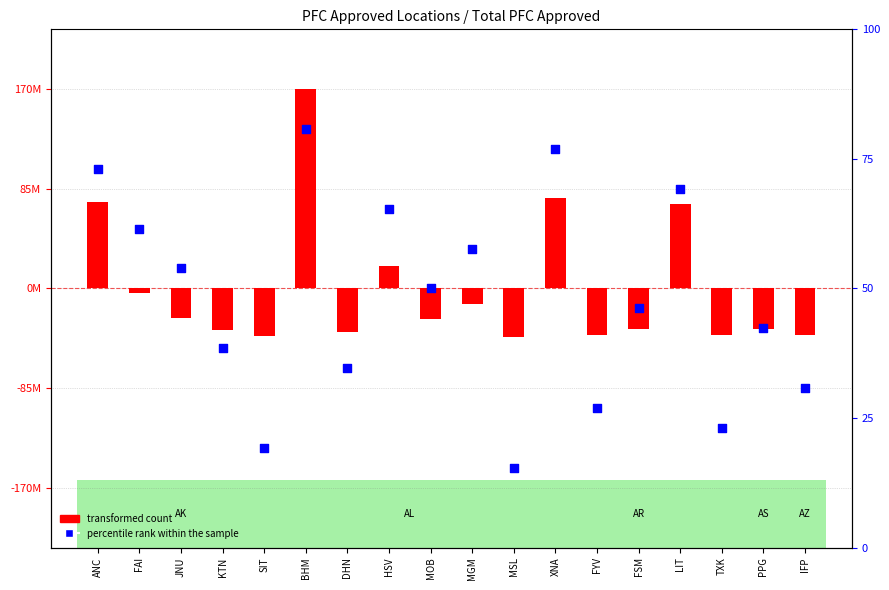

Which series reaches the minimum Y coordinate?

percentile rank within the sample